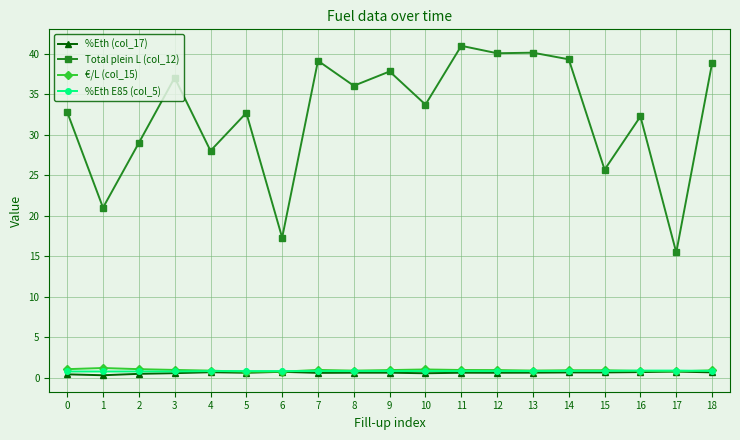

What is the sum of all Total plein L (col_12) values?

617.7